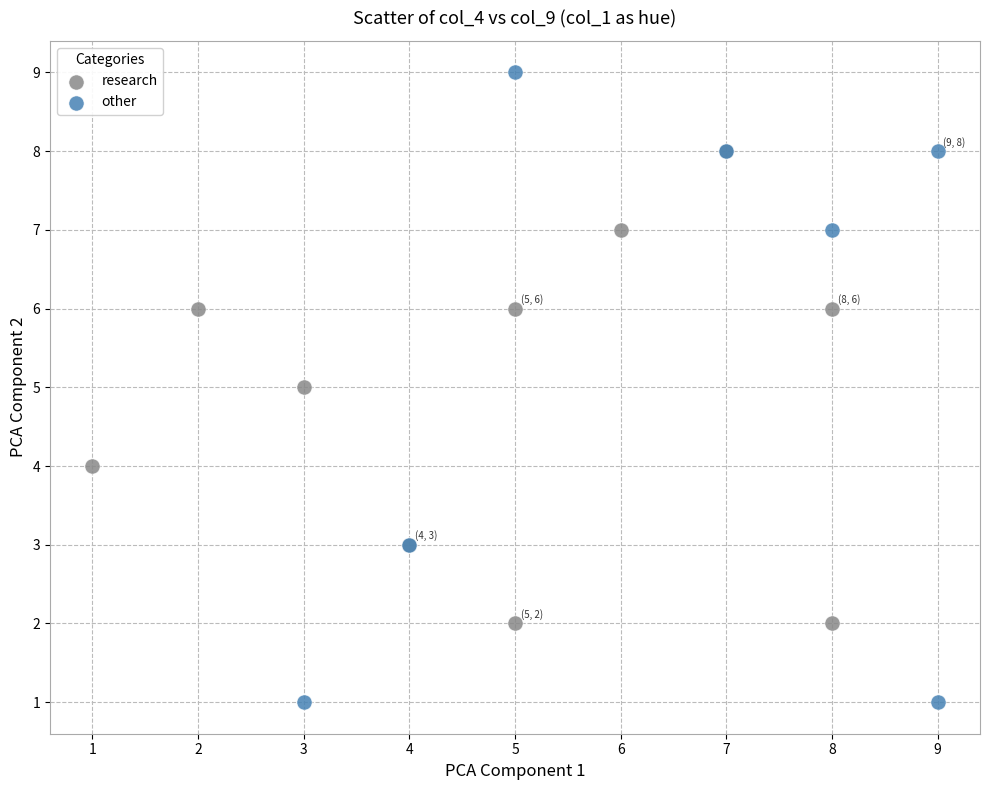

Which series contains the lowest Y value?

other